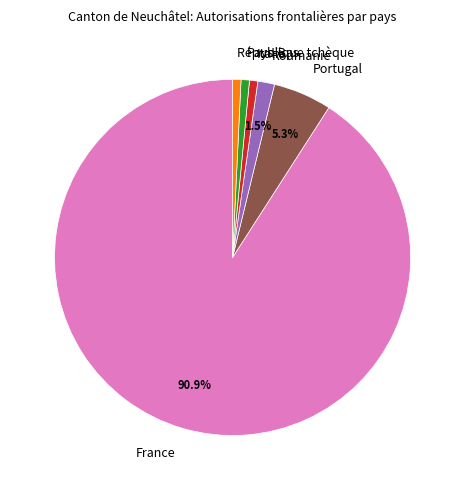

True or false: France accounts for 91% of the total.

True